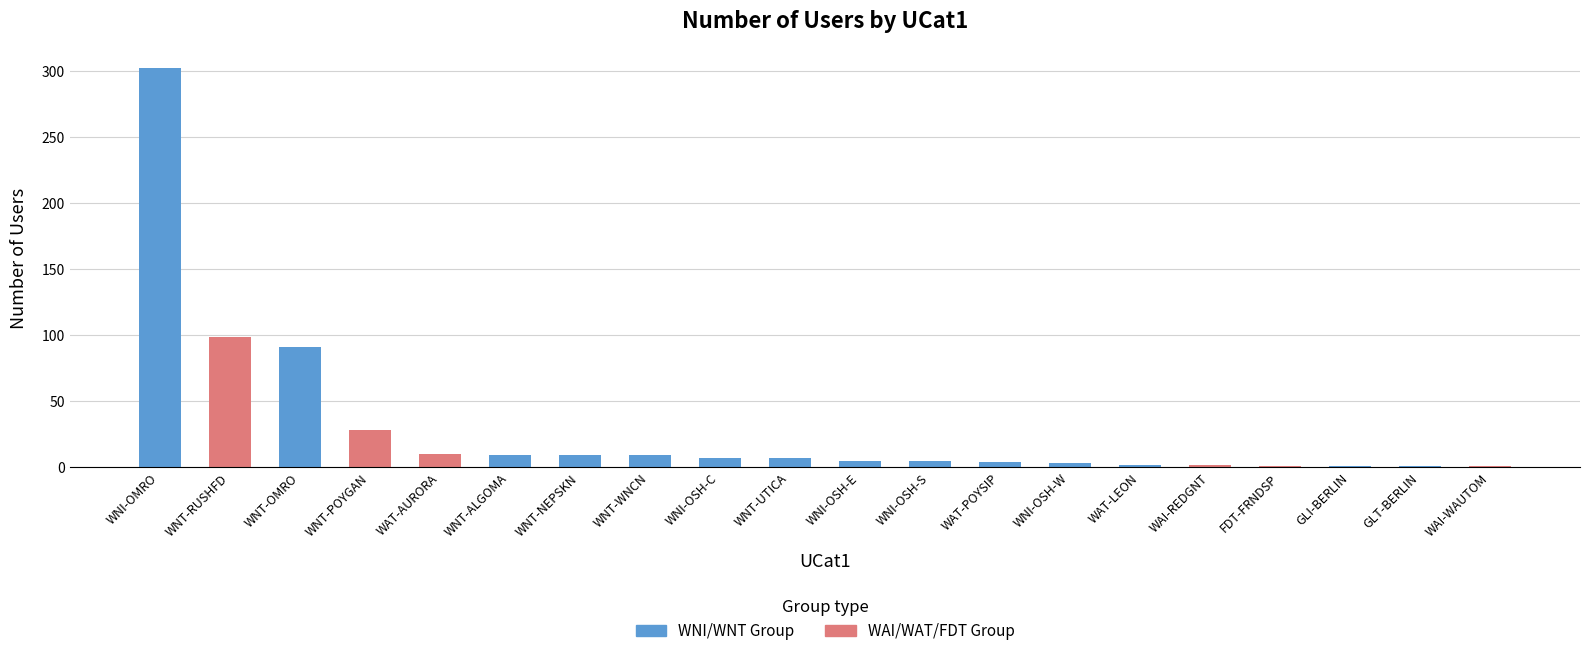

What is the minimum value shown in the chart?

1